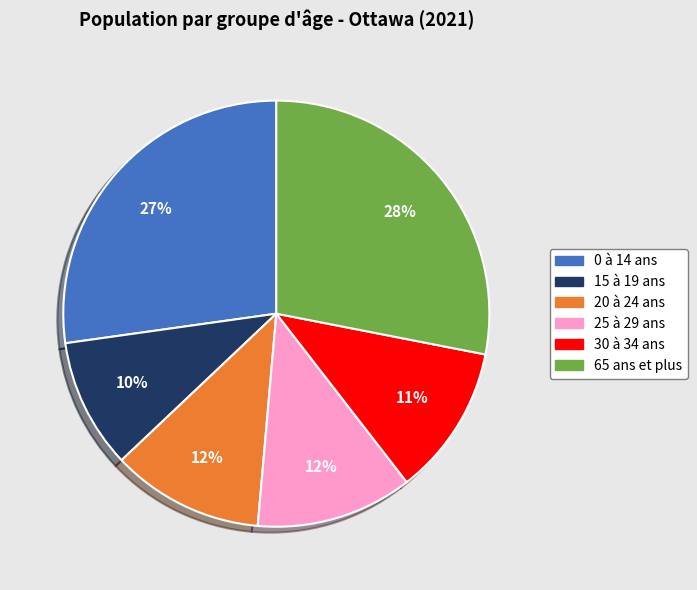

Which category has the biggest portion of the pie?

65 ans et plus